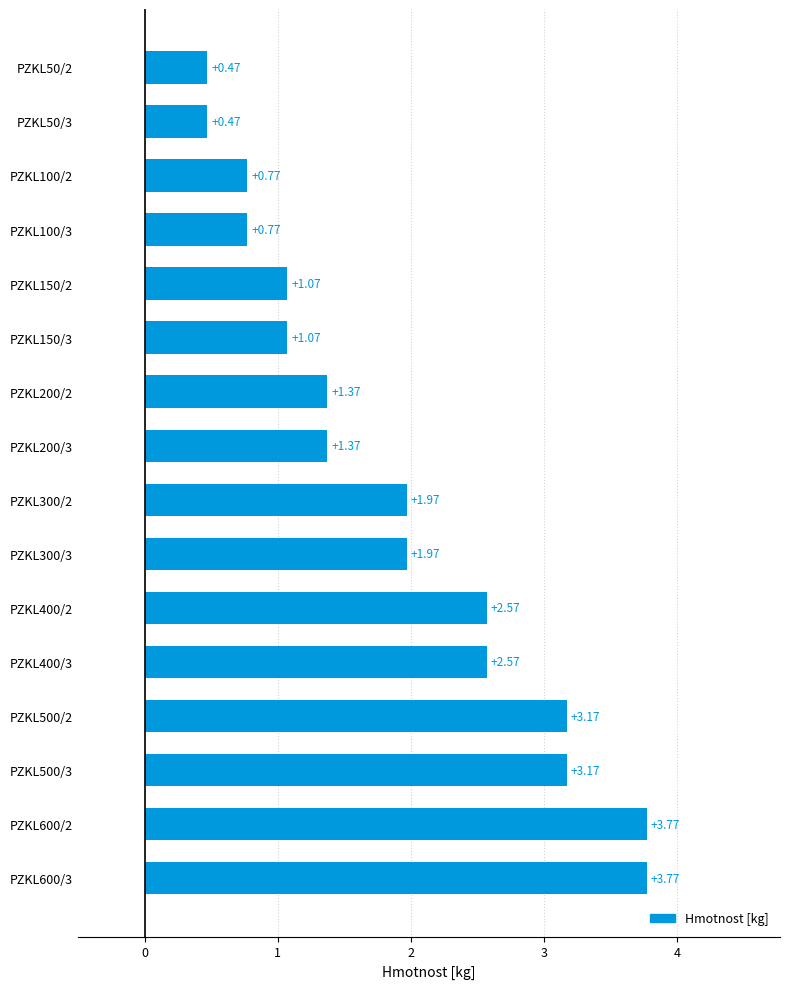

What is the difference between the maximum and minimum values?

3.3